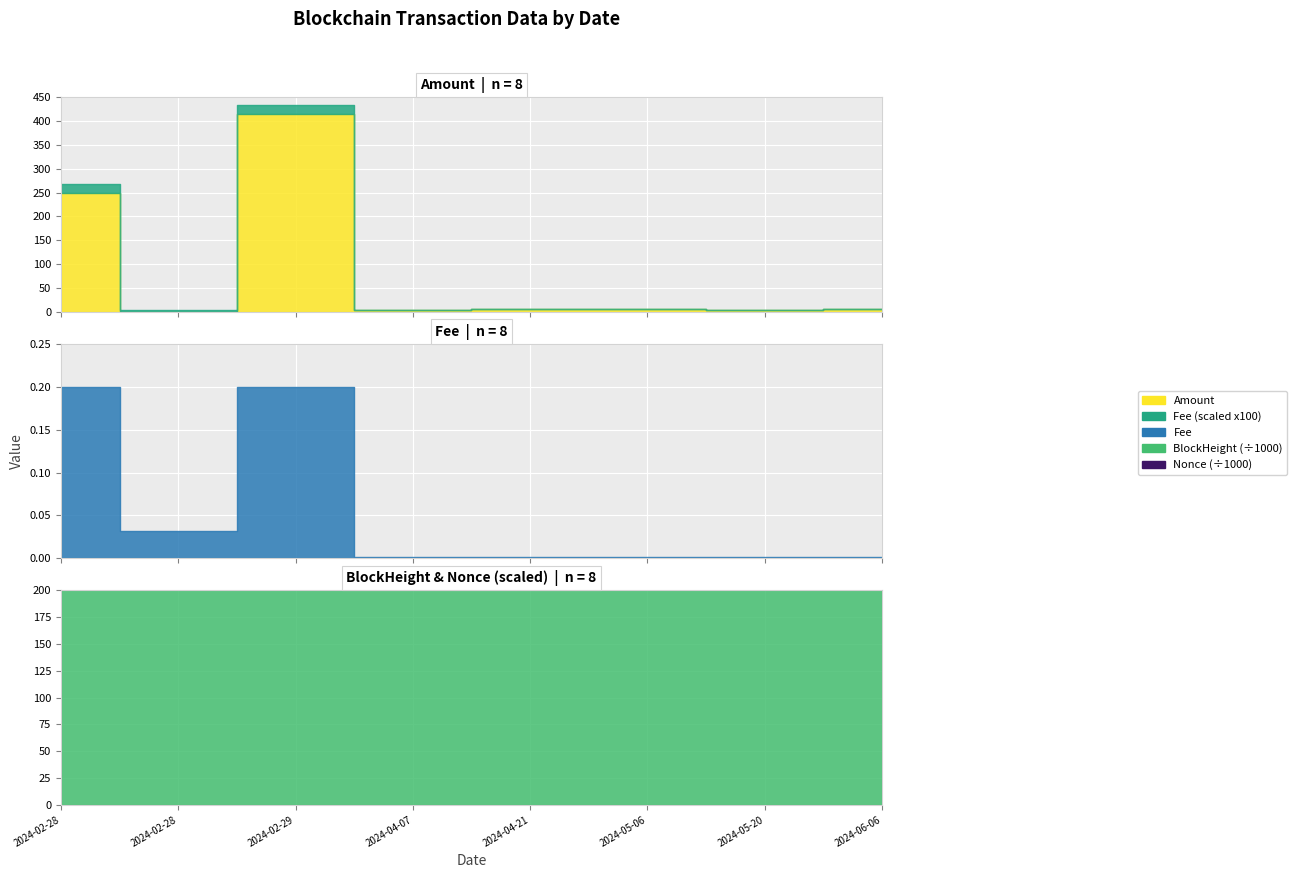

Where does the Nonce series first go above 469?

2024-04-21